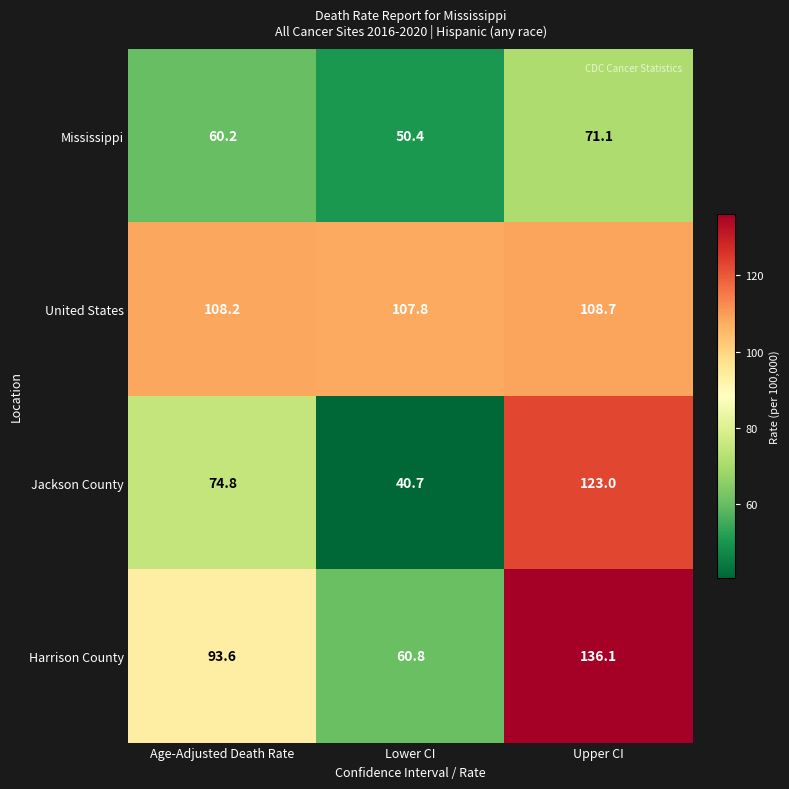

The value of Mississippi at Lower CI is 50.4. True or false?

True